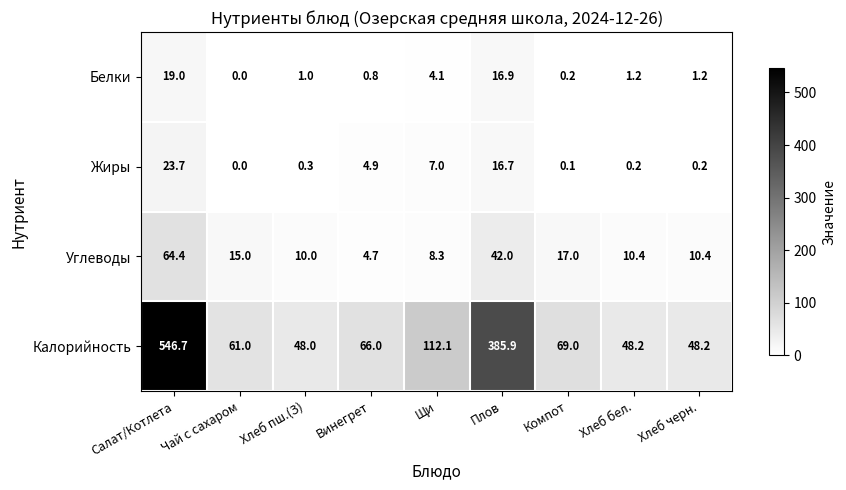

Is it true that Жиры equals 4.9 at Винегрет?

True